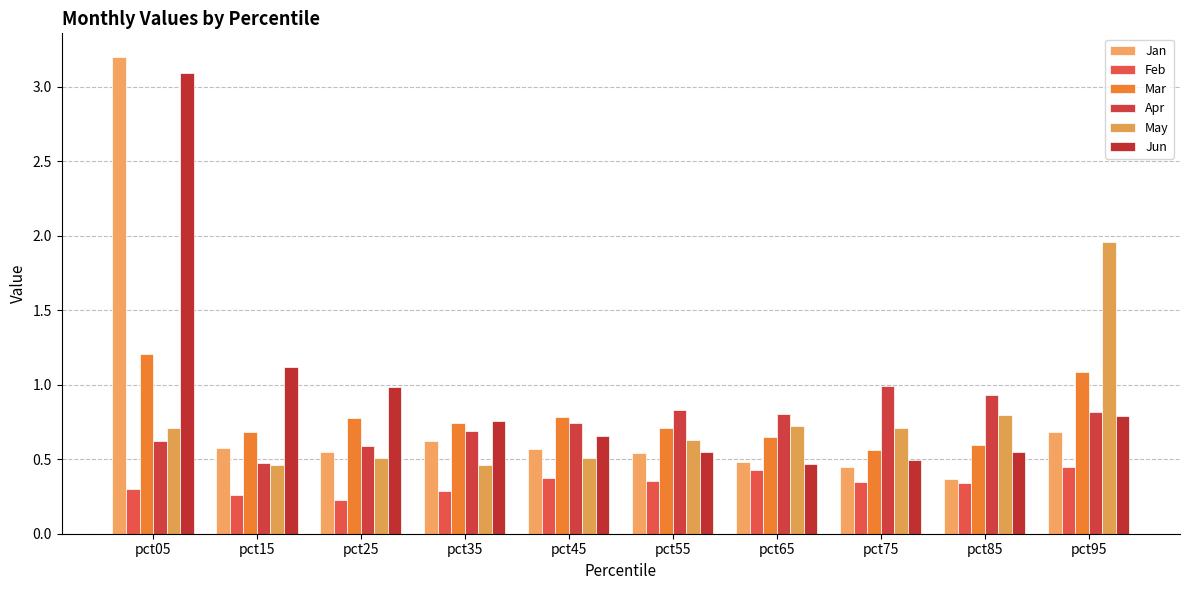

Is the value of Apr at pct25 greater than the value of Jan at pct55?

Yes